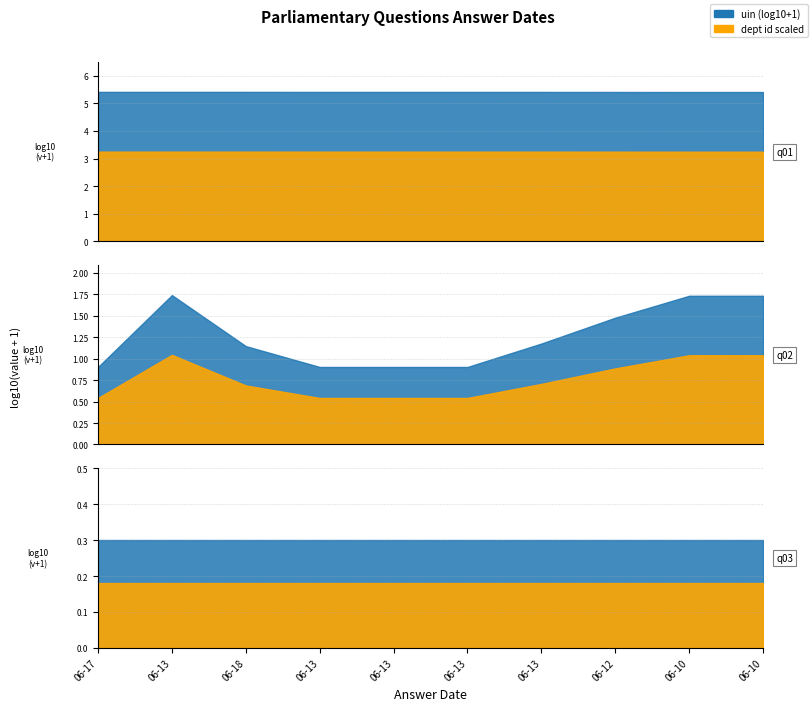

How many lines are shown in the chart?

3